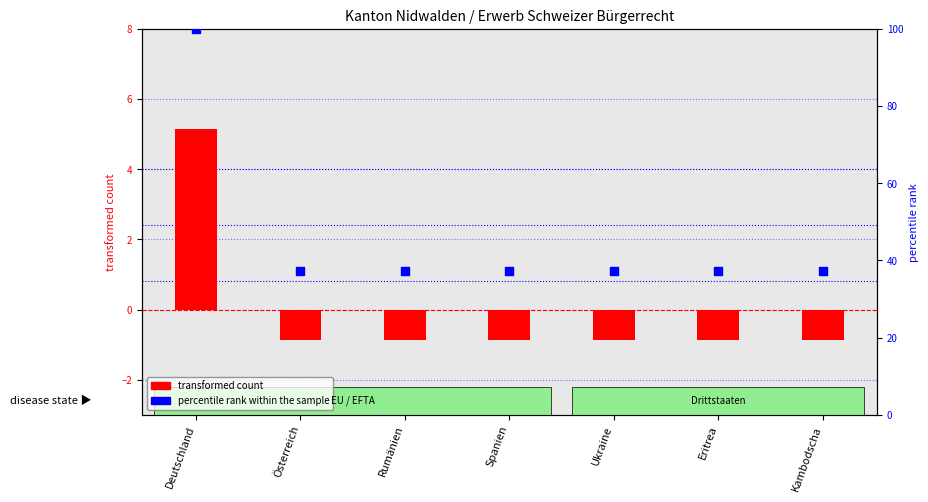

At which category is the sum across all series the highest?

Deutschland